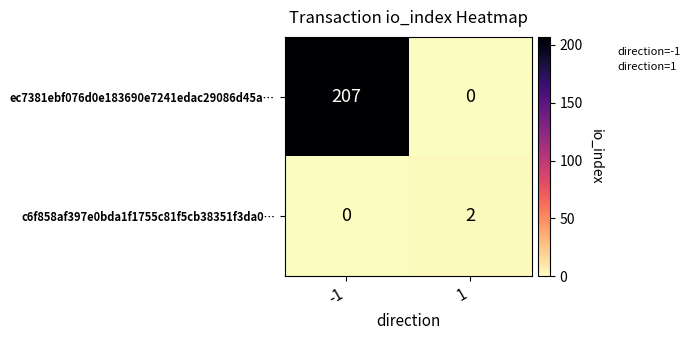

The ec7381ebf076d0e183690e7241edac29086d45a… series shows 207 at -1. True or false?

True